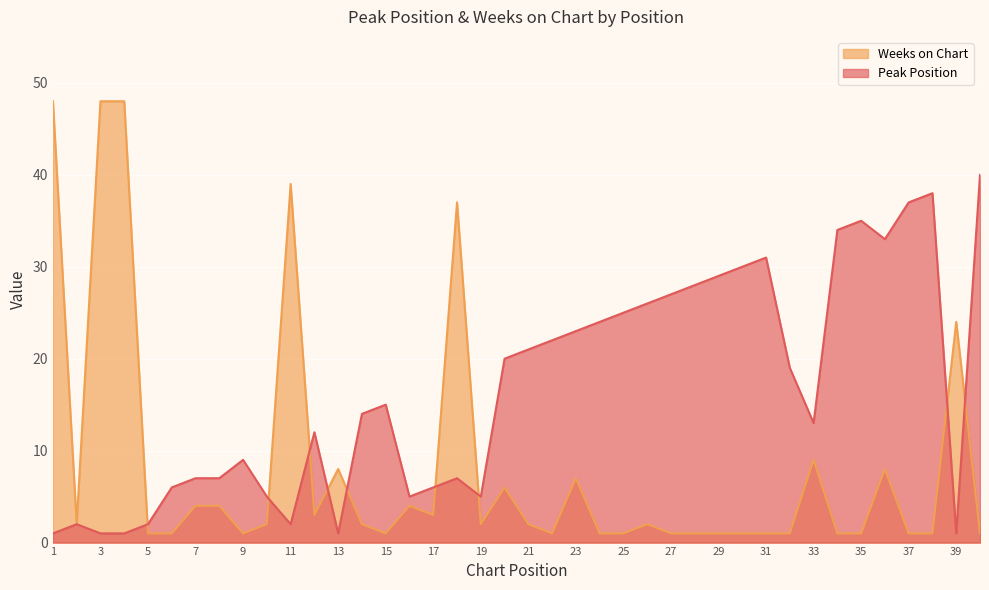

In Peak Position, how many points are lower than both neighbors (excluding endpoints)?

7